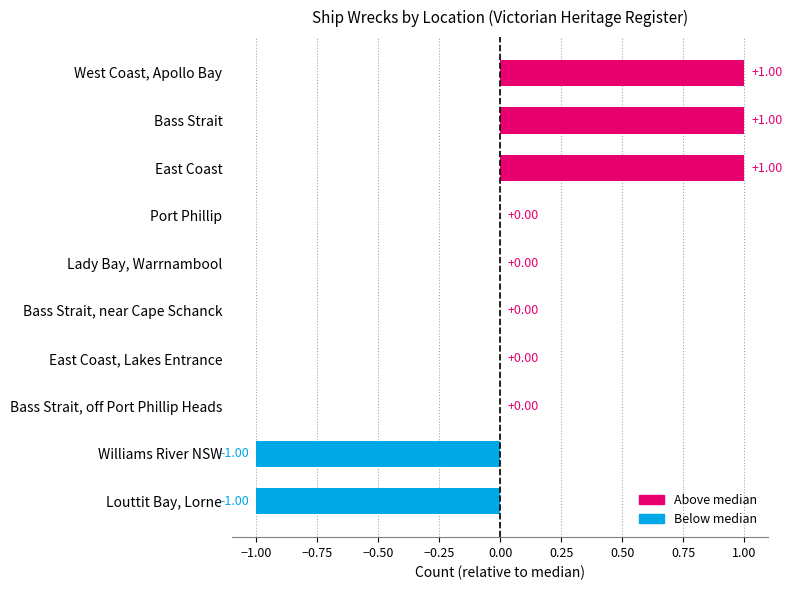

Which has a higher value, West Coast, Apollo Bay or Bass Strait, off Port Phillip Heads?

West Coast, Apollo Bay